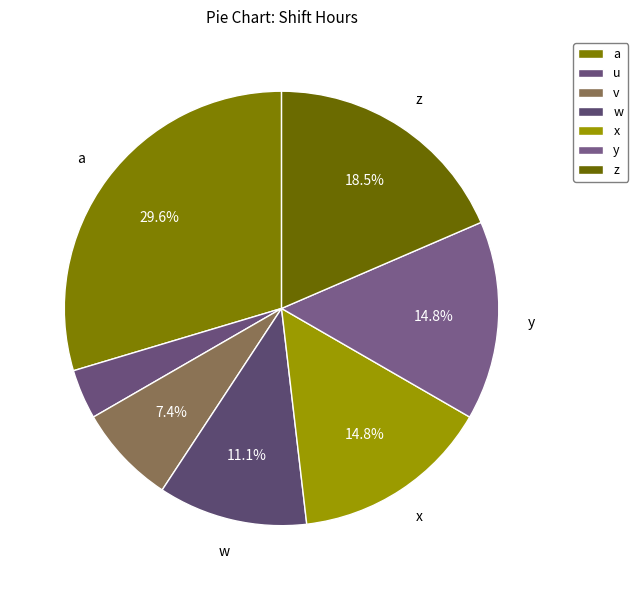

Is there a majority slice in this chart?

No